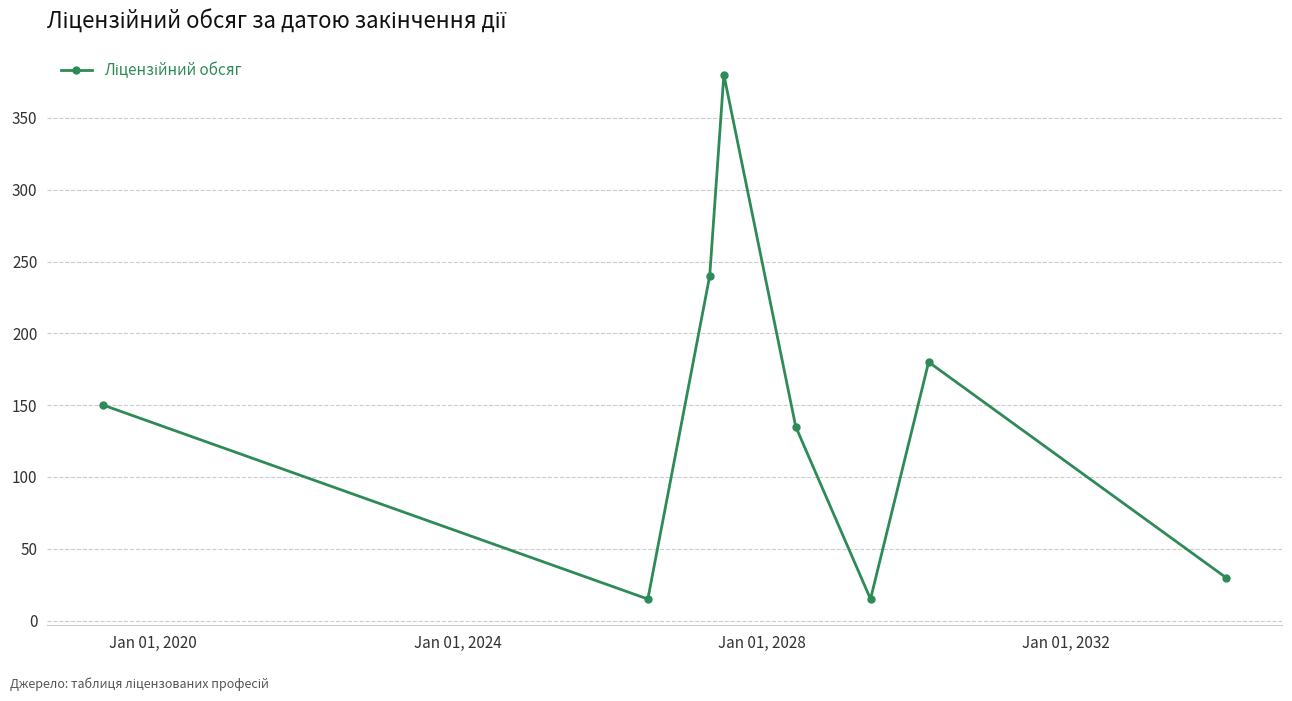

What is the minimum value shown in the chart?

15